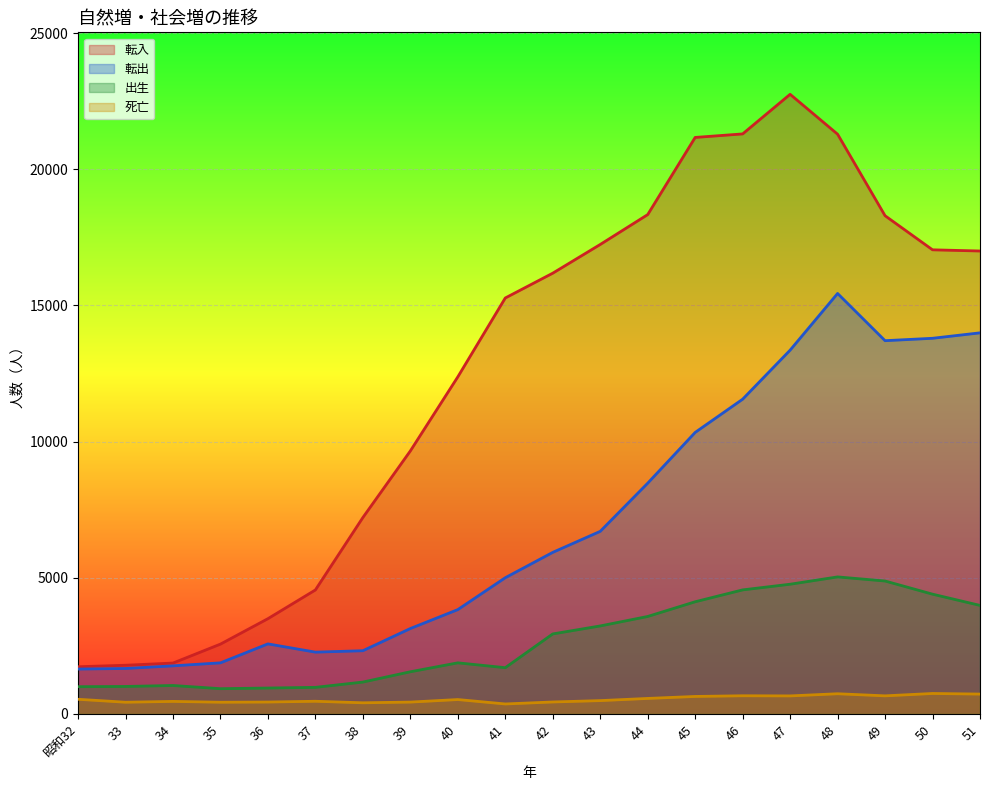

How many lines are shown in the chart?

4